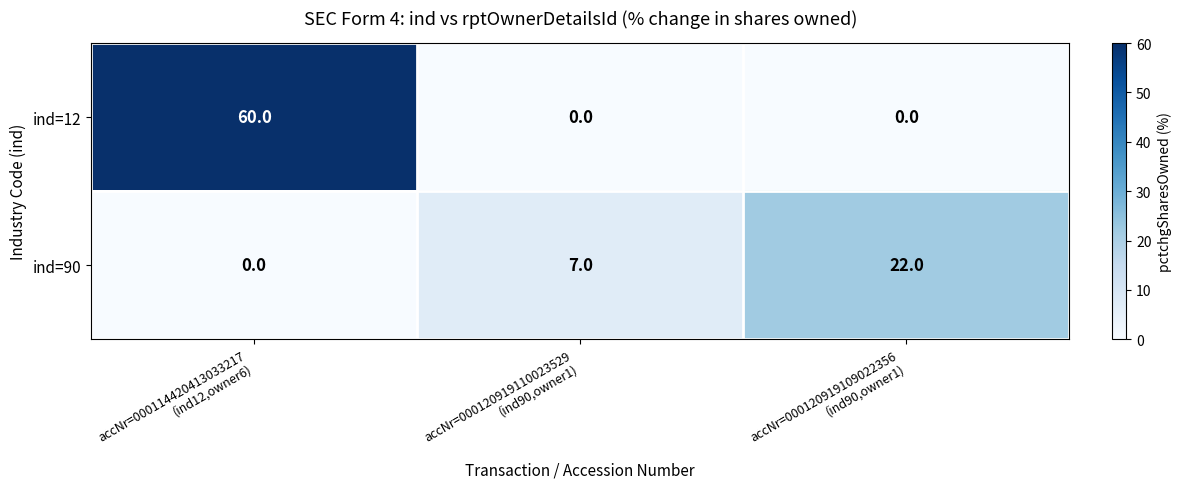

What is the spread (max minus min) of values at accNr=000120919109022356
(ind90,owner1)?

22